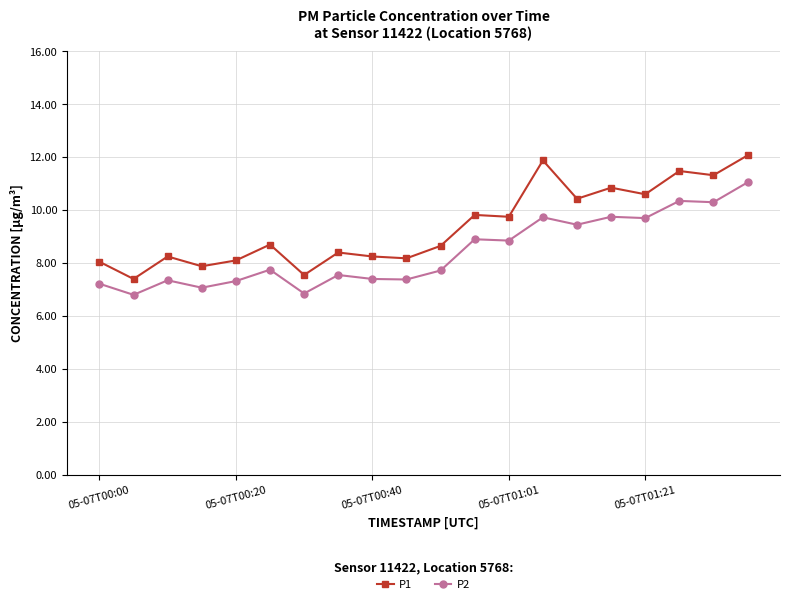

Rank the series by their maximum value, from lowest to highest.

P2, P1